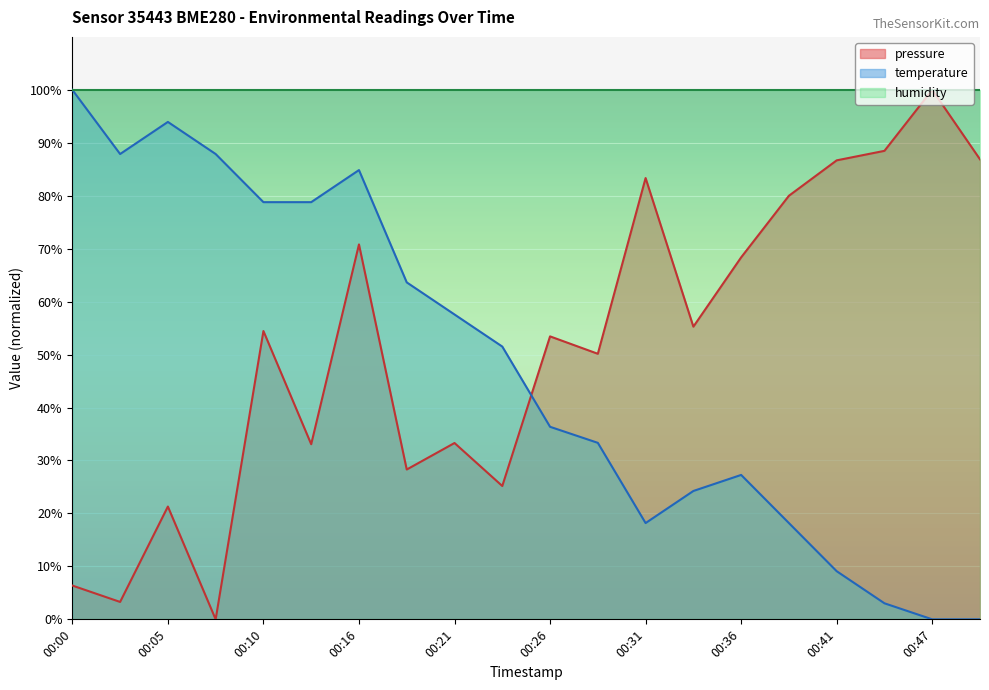

At which label does pressure reach its peak?

00:47